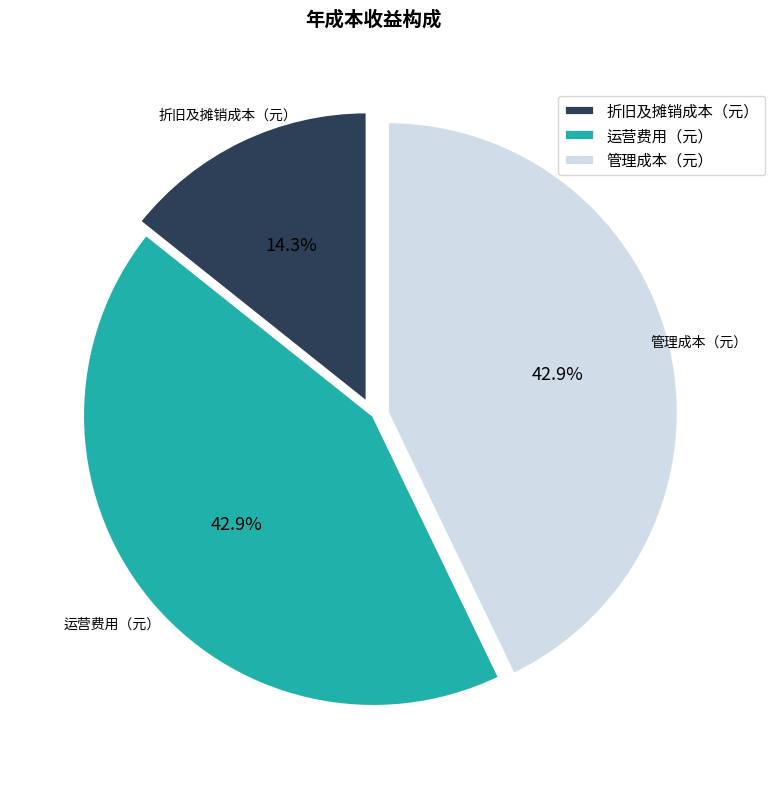

Is 折旧及摊销成本（元） the majority of the pie?

No